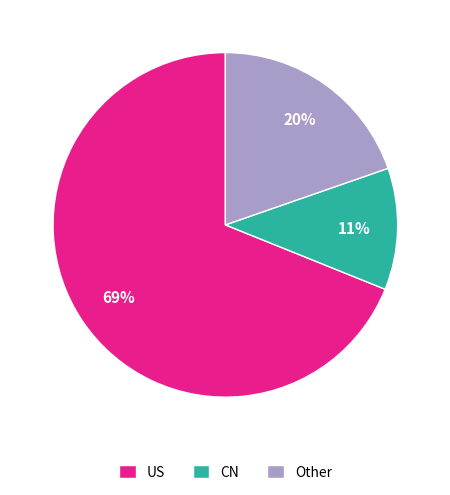

How many segments does this pie chart have?

3